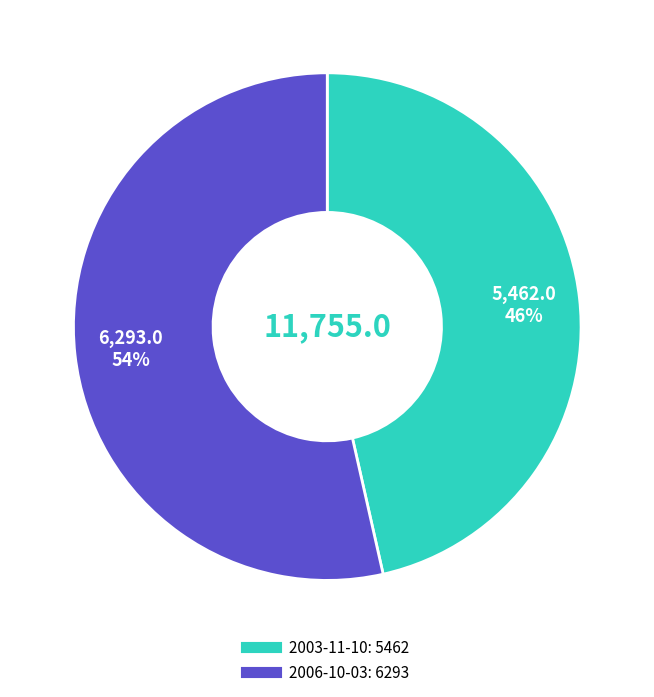

How many segments does this pie chart have?

2